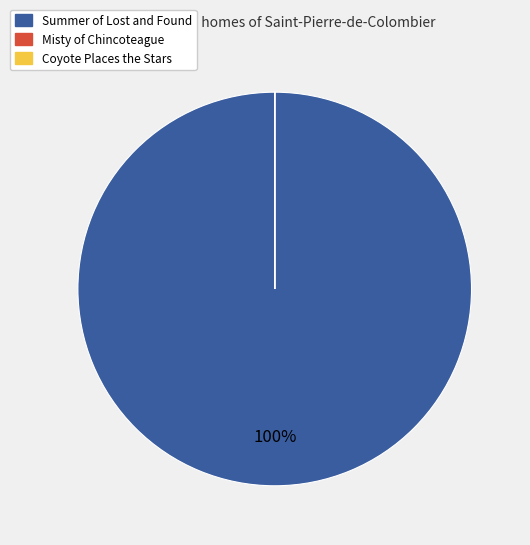

To the nearest percent, what is the difference between the largest and smallest slice percentages?

100%